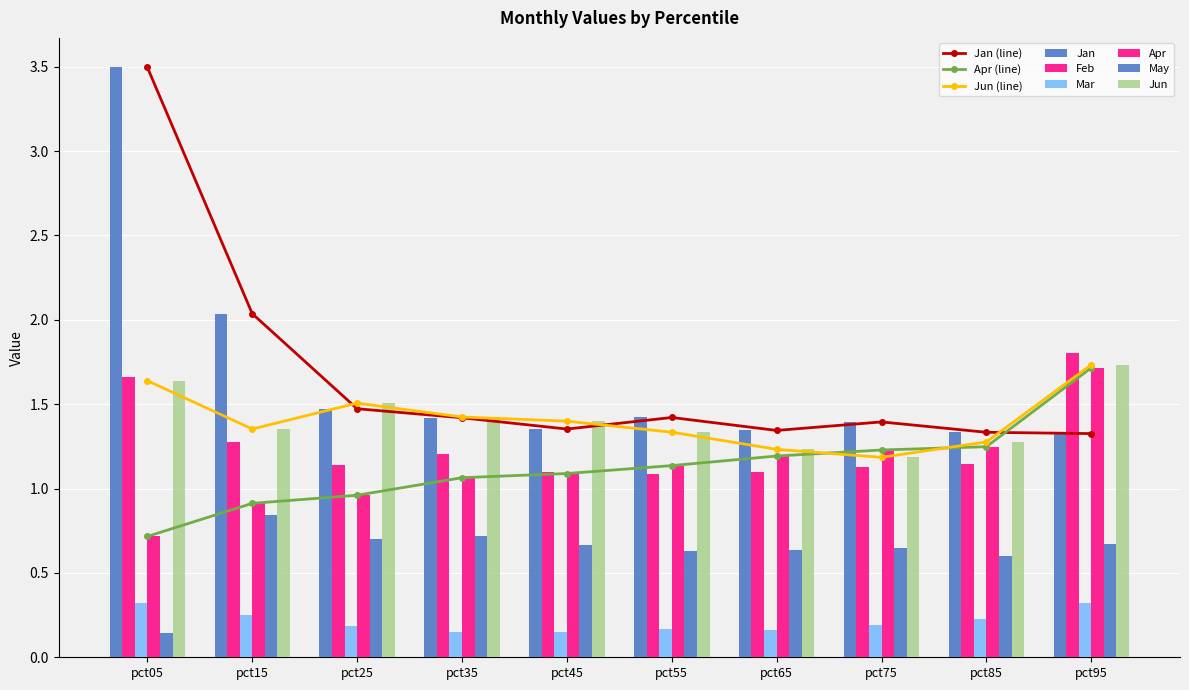

What is the value of the Feb bar at the 9th from the left?

1.1